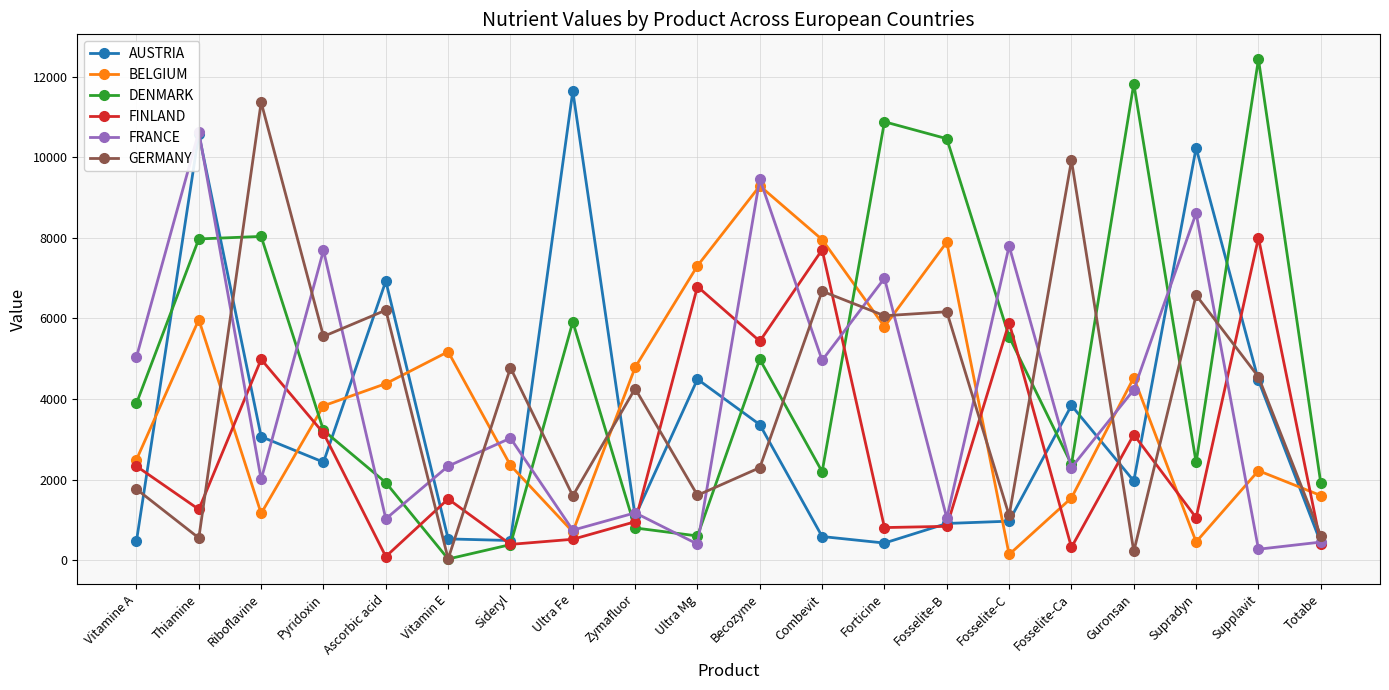

What is the difference between the maximum and minimum values in the FINLAND series?

7911